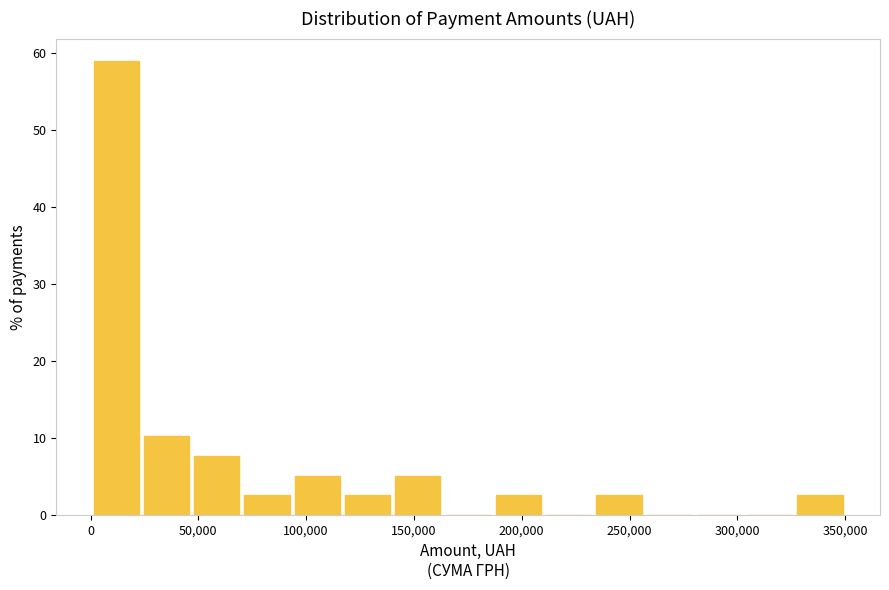

Reading left to right, transcribe this chart: for each bar, give the range it covers on the x-axis and its height. Neither the bar edges nor the heights are printed on the chart, so give them approximately, as read against the axes.

0 to 25000: 59
25000 to 45000: 10
45000 to 70000: 8
70000 to 95000: 3
95000 to 115000: 5
115000 to 140000: 3
140000 to 165000: 5
165000 to 185000: 0
185000 to 210000: 3
210000 to 235000: 0
235000 to 255000: 3
255000 to 280000: 0
280000 to 305000: 0
305000 to 325000: 0
325000 to 350000: 3